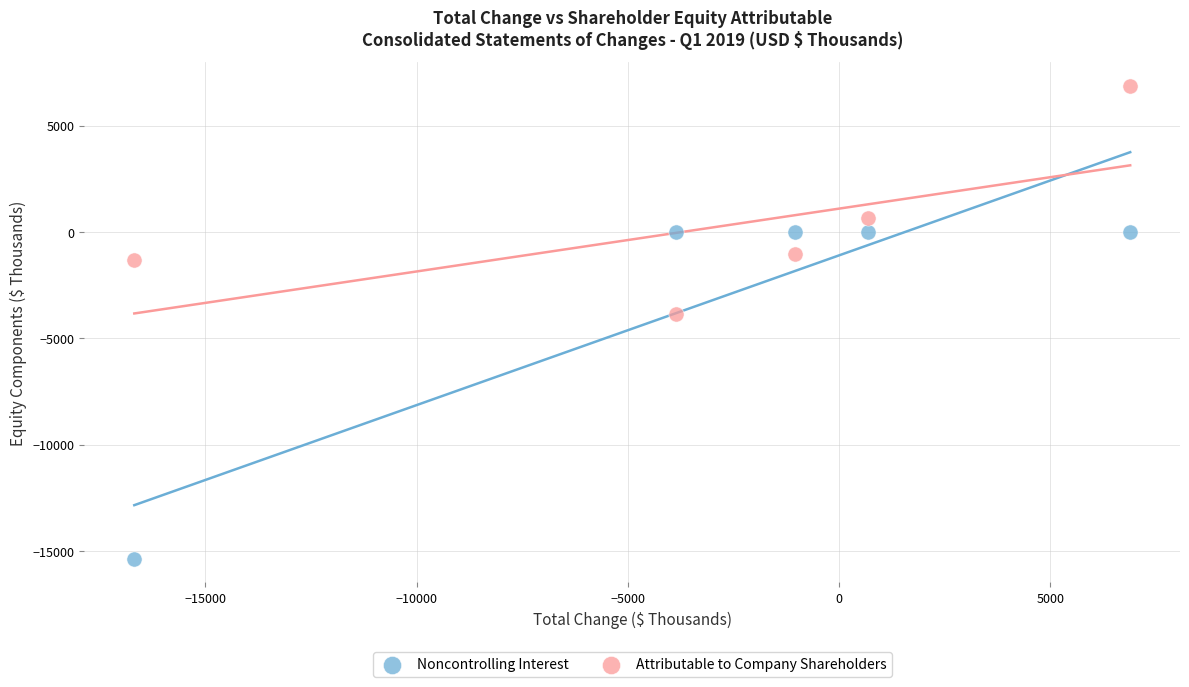

What is the X range (max minus min) for the scatter plot?

23573